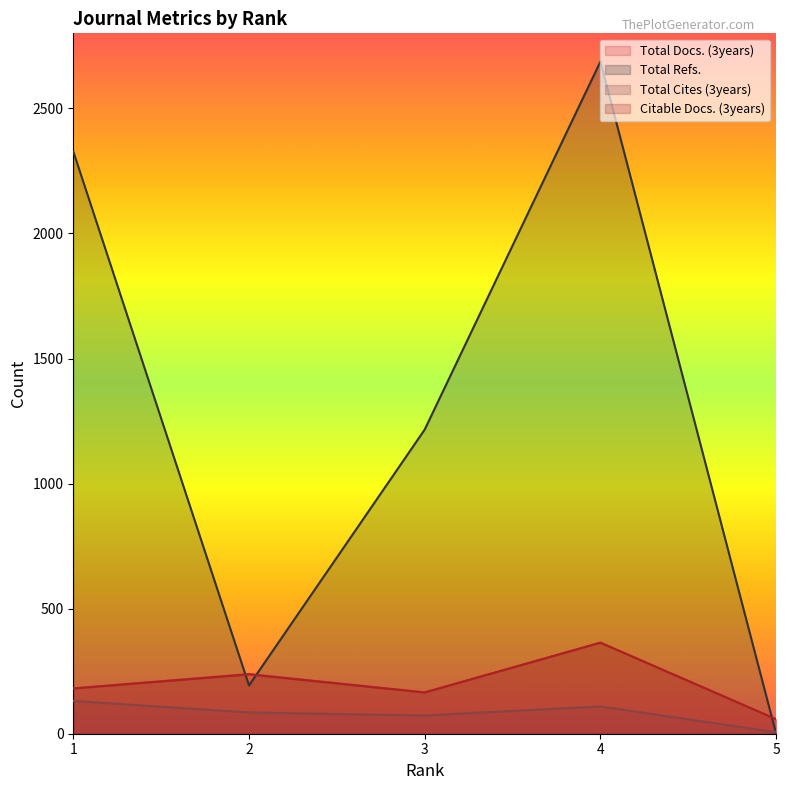

Reading left to right, extract all data points from this chart.

Total Docs. (3years): 181	239	165	364	58
Total Refs.: 2328	193	1216	2687	0
Total Cites (3years): 131	85	73	109	6
Citable Docs. (3years): 181	237	165	364	58